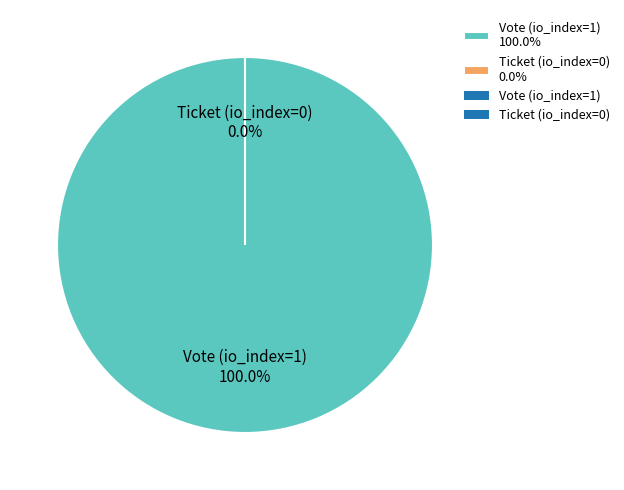

What portion of the pie excludes Ticket (io_index=0)?

100.0%